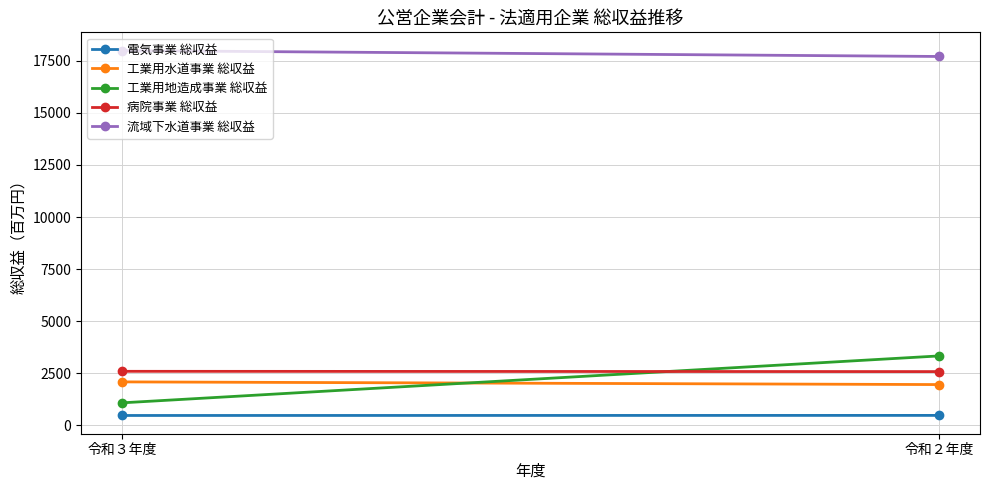

What are all the series names shown in the legend?

電気事業 総収益, 工業用水道事業 総収益, 工業用地造成事業 総収益, 病院事業 総収益, 流域下水道事業 総収益